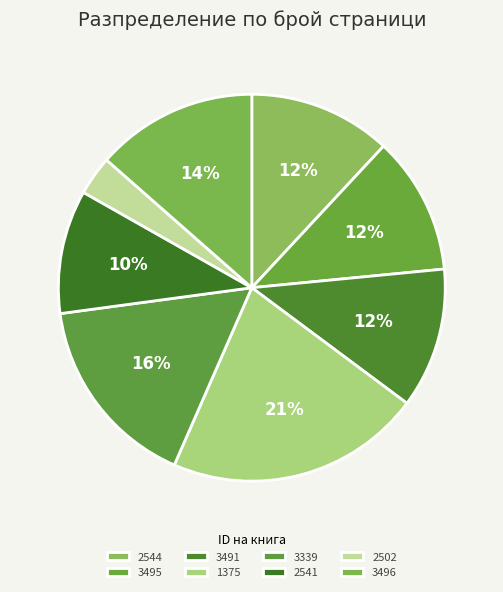

How many slices are in this pie chart?

8